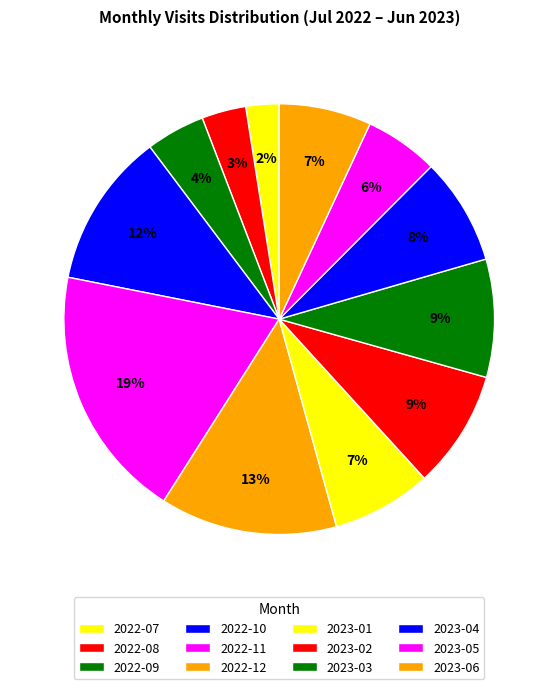

Count the number of slices in the pie.

12